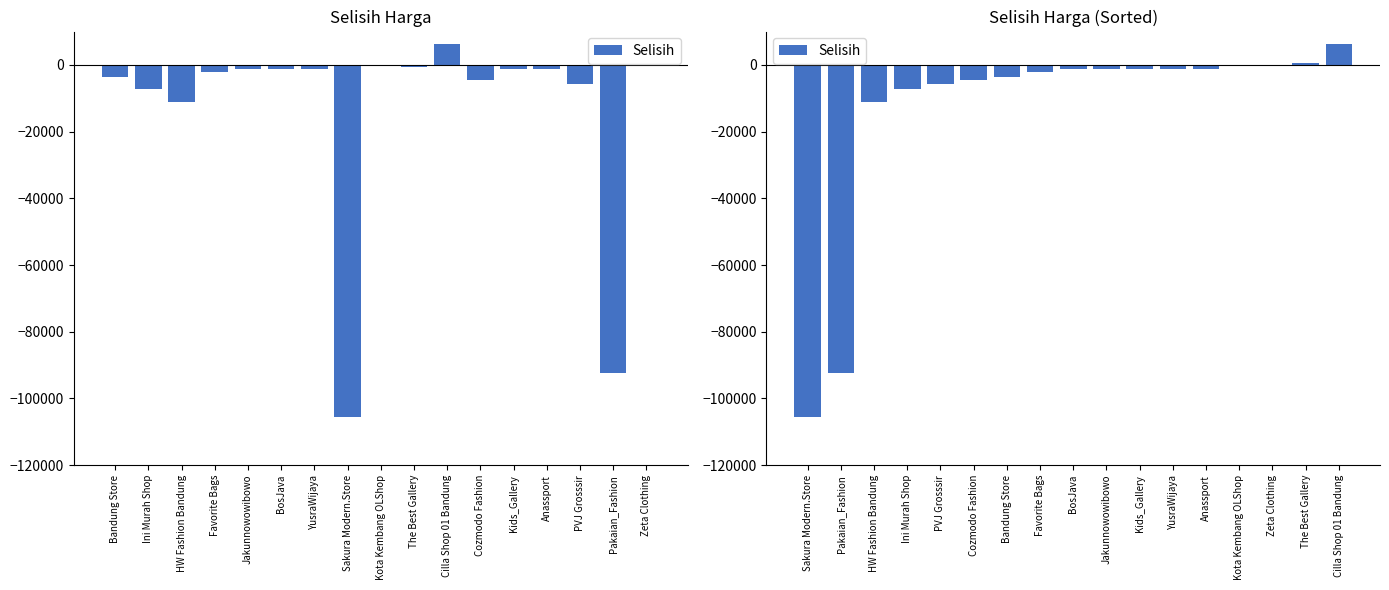

What is the value of the 7th bar from the left?

-3600